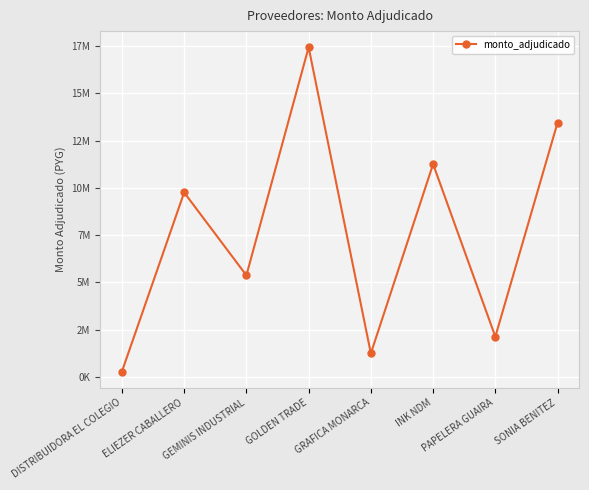

Is this an area chart (filled region under the line)?

No